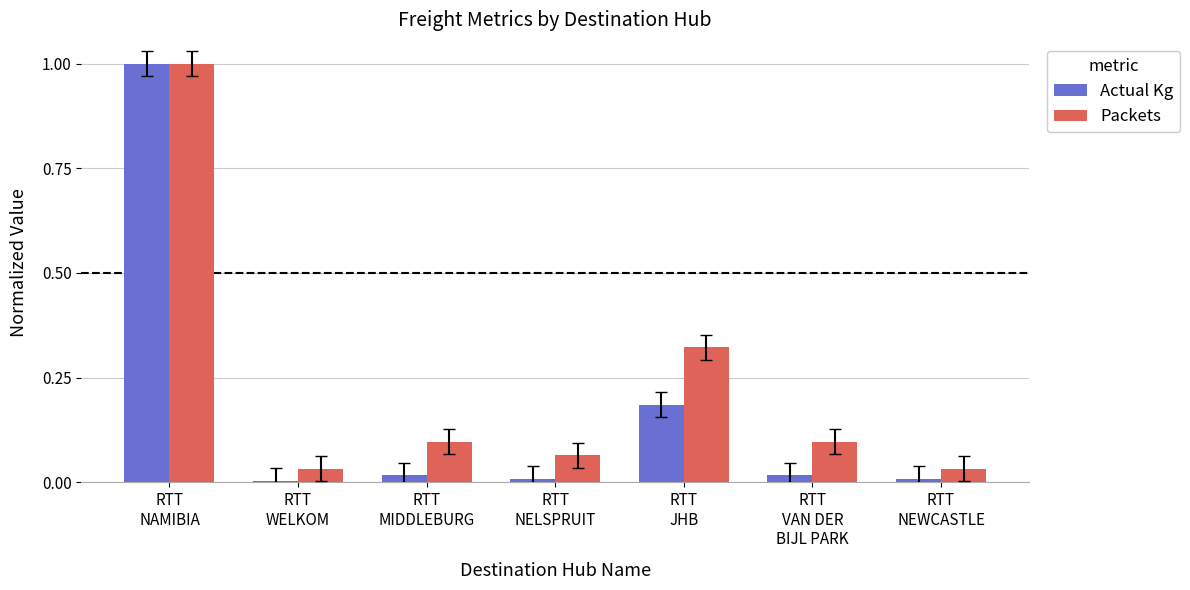

True or false: Packets has a value of 1.0 at RTT
NAMIBIA.

True